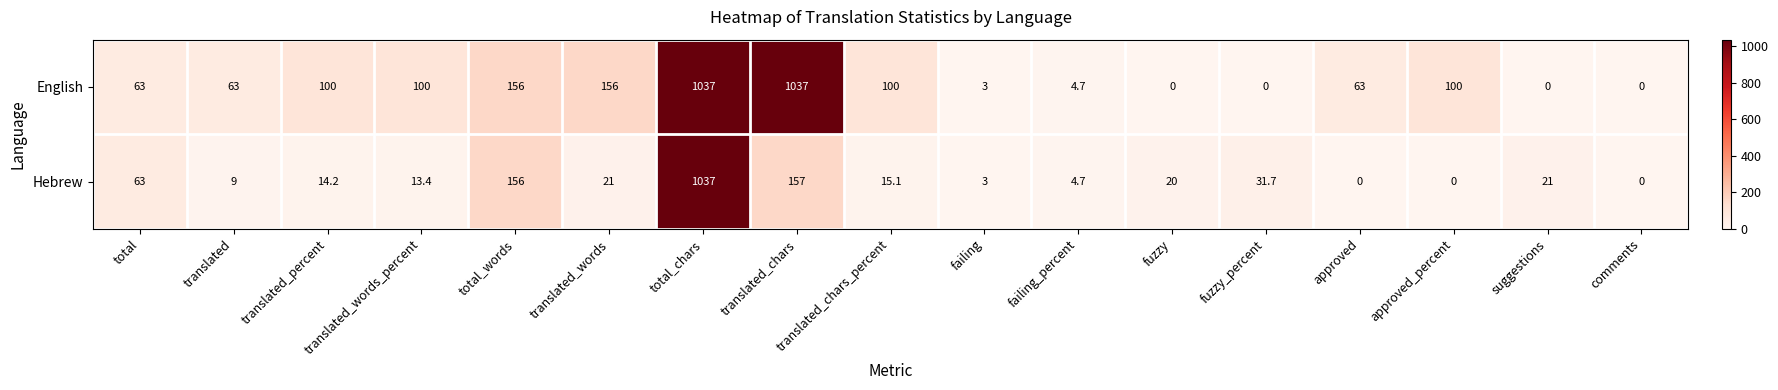

Between translated_chars_percent and comments, which series saw the biggest shift?

English